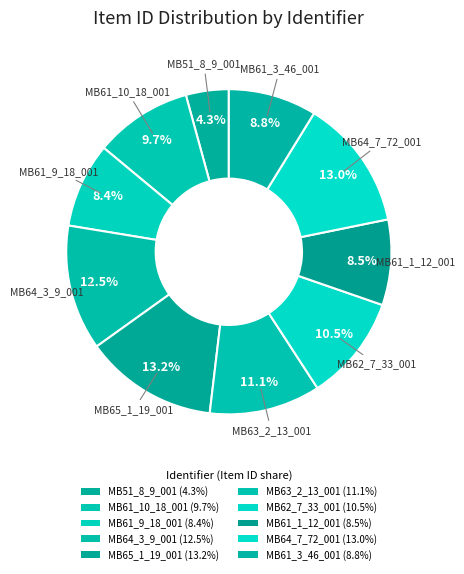

To the nearest percent, what percentage of the pie is MB64_7_72_001?

13%